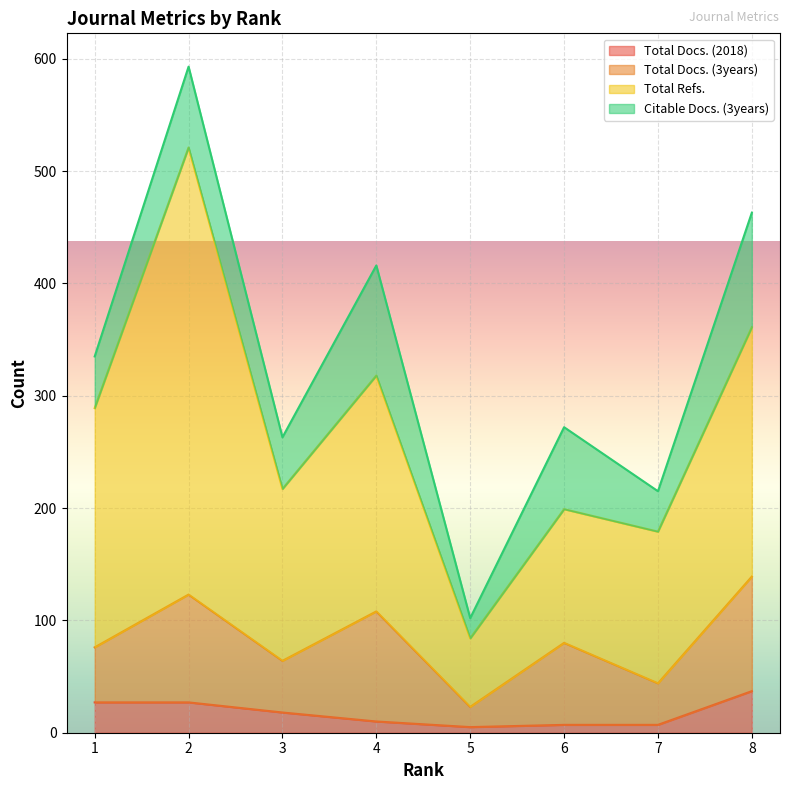

In Total Refs., how many points are higher than both neighbors (excluding endpoints)?

3